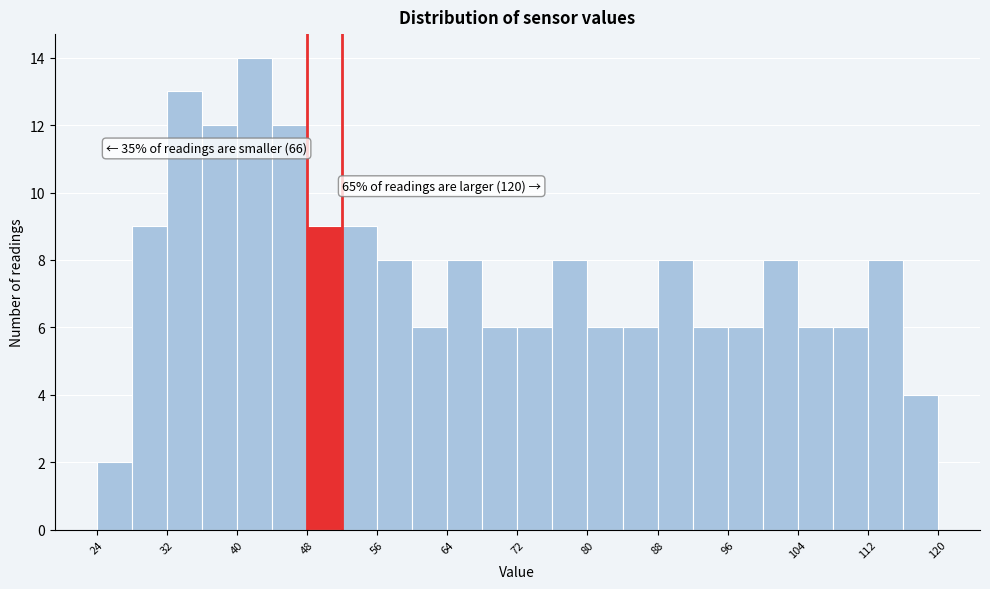

Over which range of the x-axis is the bar tallest?

40 to 44